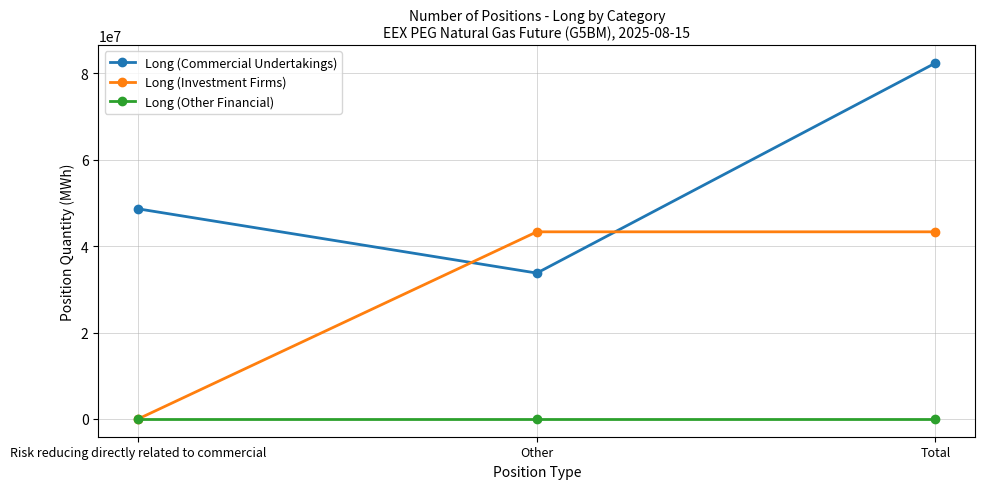

What position from the left is Other?

2